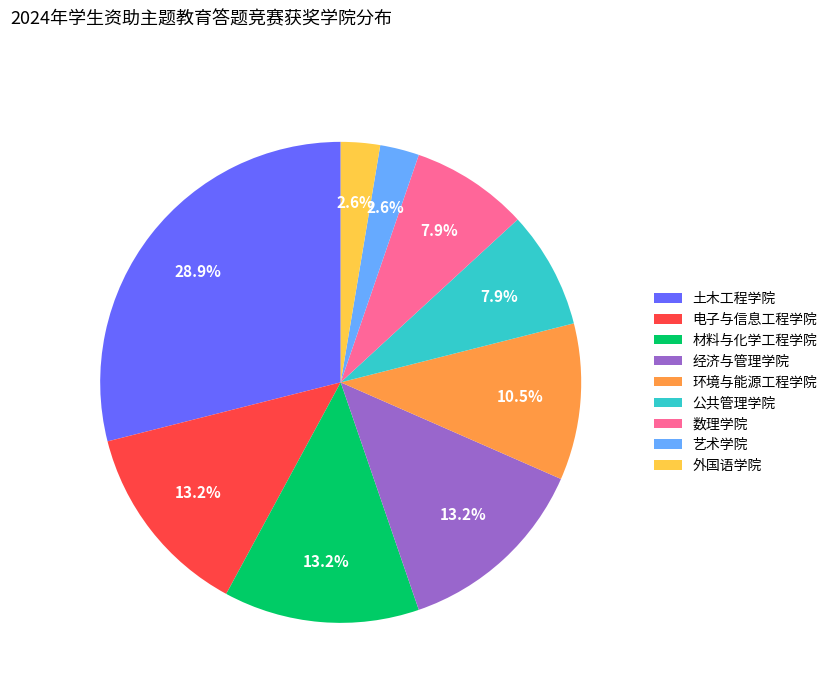

Combined, do 数理学院 and 艺术学院 account for over 50%?

No